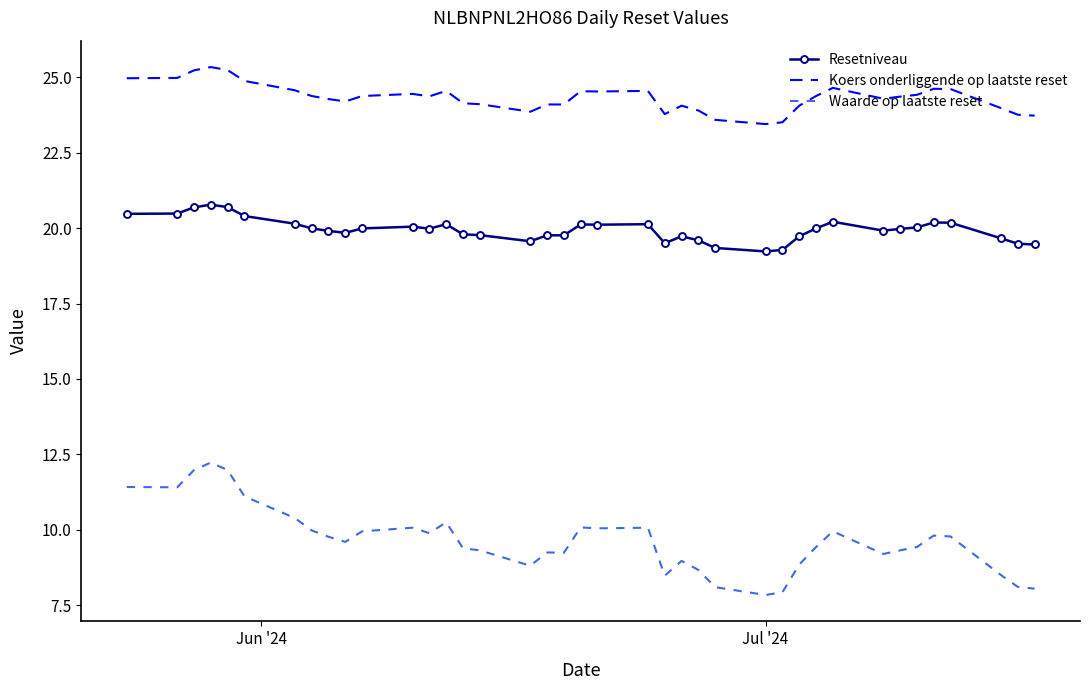

List the series in order of their peak value, highest first.

Koers onderliggende op laatste reset, Resetniveau, Waarde op laatste reset